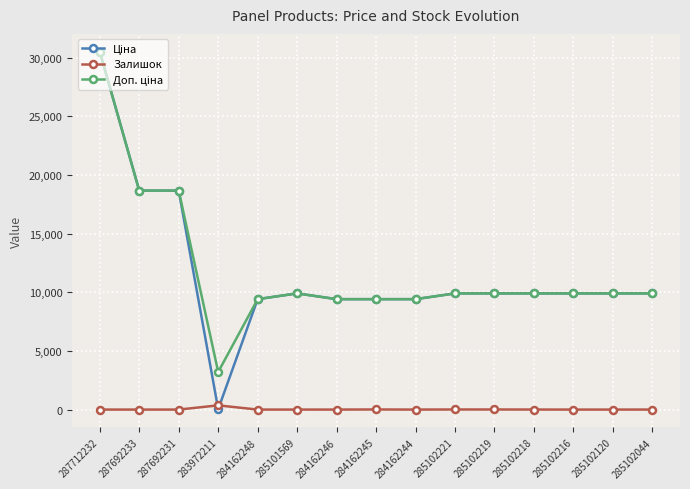

At which category is the sum across all series the highest?

287712232